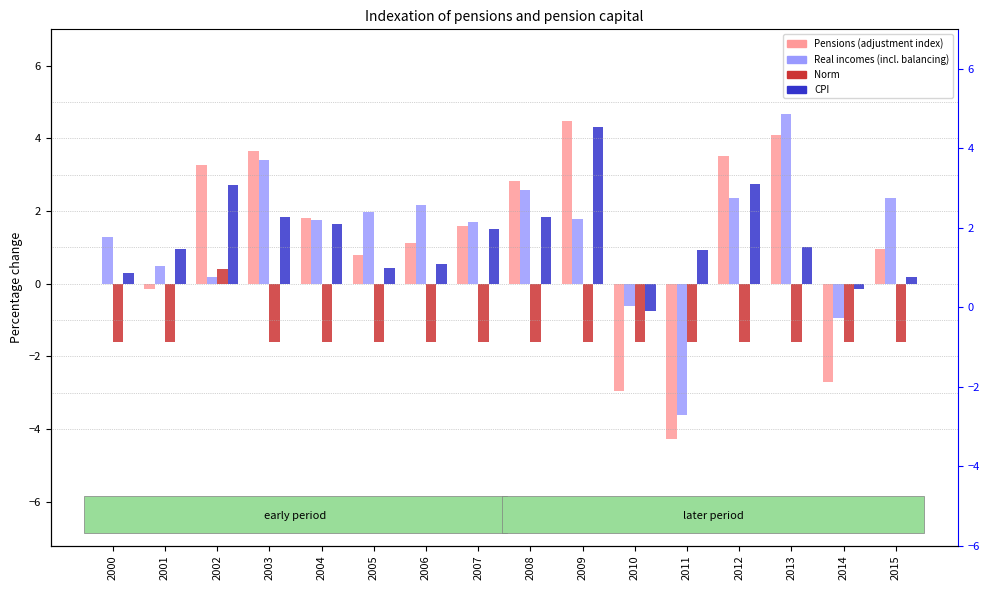

Reading left to right, what are all the values shown in this chart?

Pensions (adjustment index): 0.0	-0.2	3.3	3.6	1.8	0.8	1.1	1.6	2.8	4.5	-3.0	-4.3	3.5	4.1	-2.7	0.9
Real incomes (including balancing): 1.3	0.5	0.2	3.4	1.8	2.0	2.2	1.7	2.6	1.8	-0.6	-3.6	2.4	4.7	-1.0	2.4
Norm: -1.6	-1.6	0.4	-1.6	-1.6	-1.6	-1.6	-1.6	-1.6	-1.6	-1.6	-1.6	-1.6	-1.6	-1.6	-1.6
CPI: 0.3	1.0	2.7	1.8	1.6	0.4	0.6	1.5	1.9	4.3	-0.8	0.9	2.7	1.0	-0.1	0.2